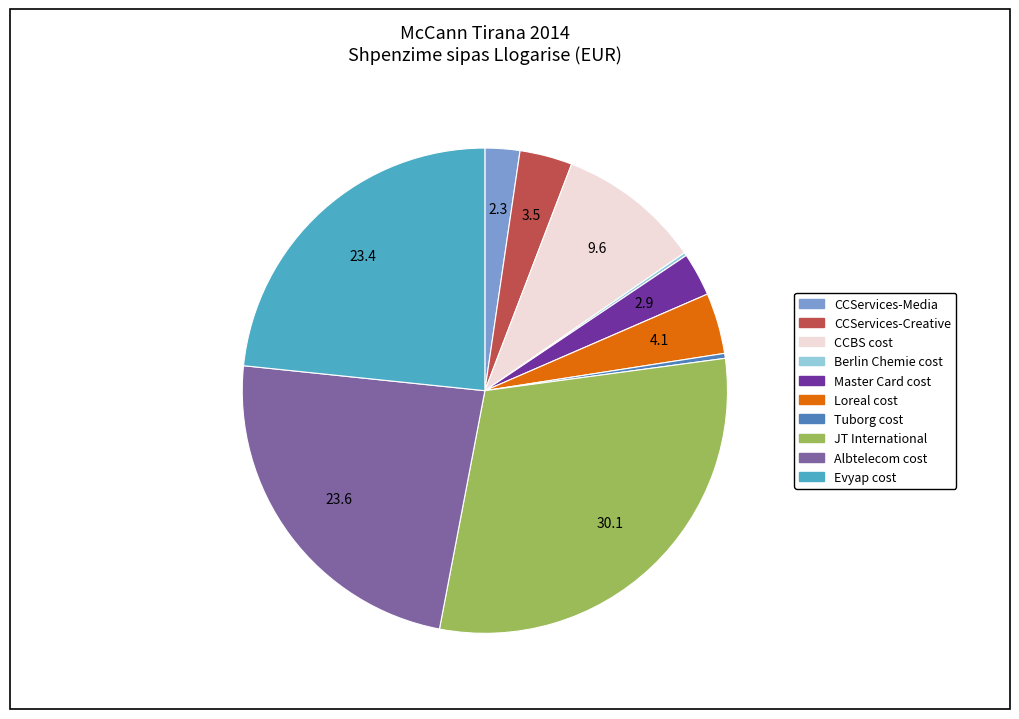

What is the ratio of the value at CCServices-Media to the value at Loreal cost?

0.6